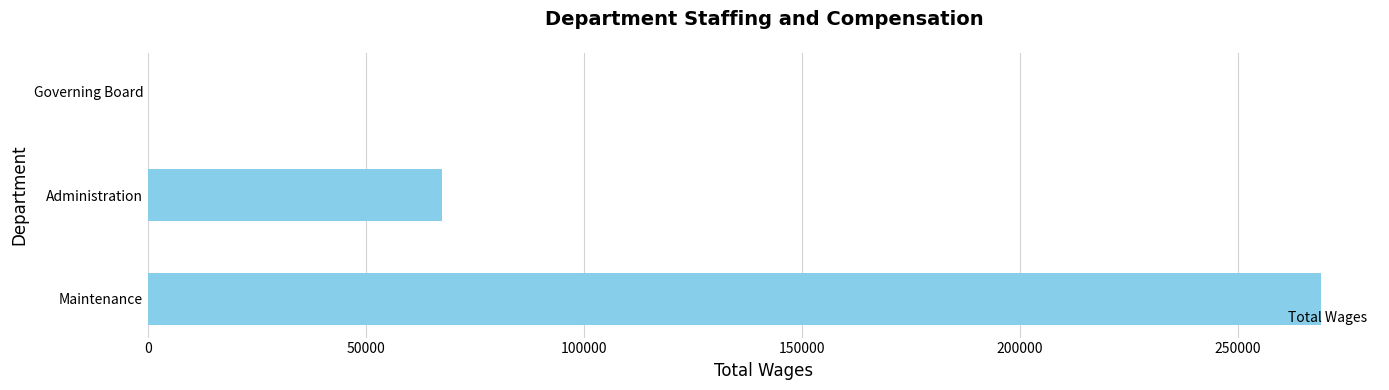

Is it true that the value at Maintenance is 269097?

True